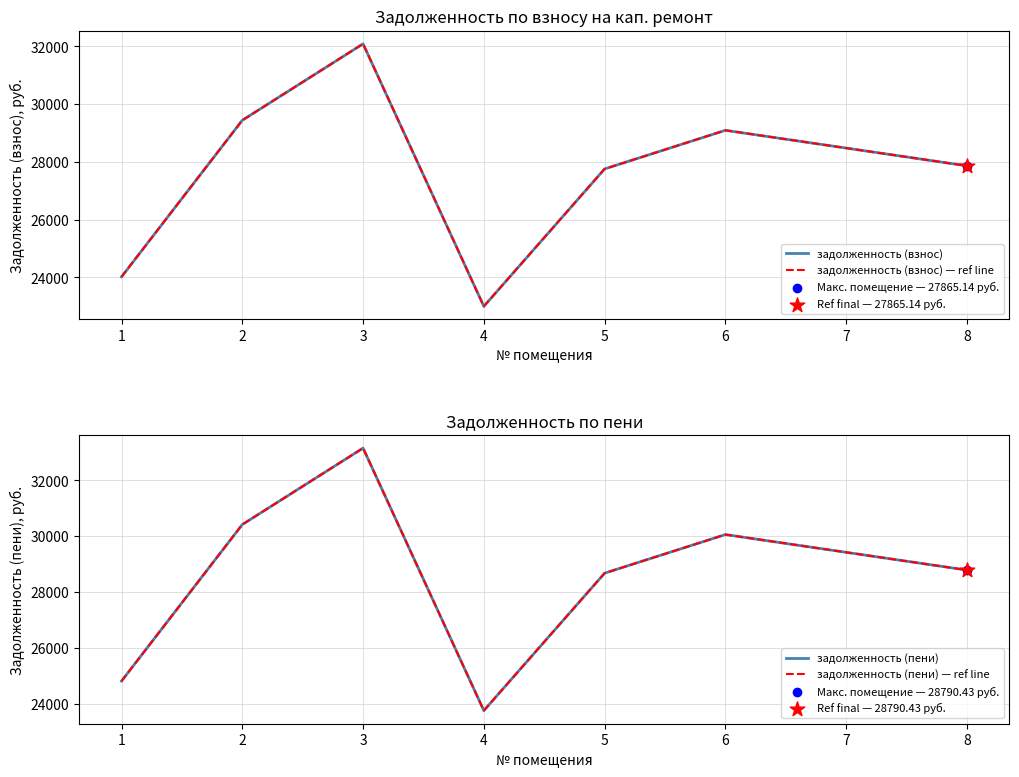

Which series has the largest Y range (max minus min)?

задолженность (пени)